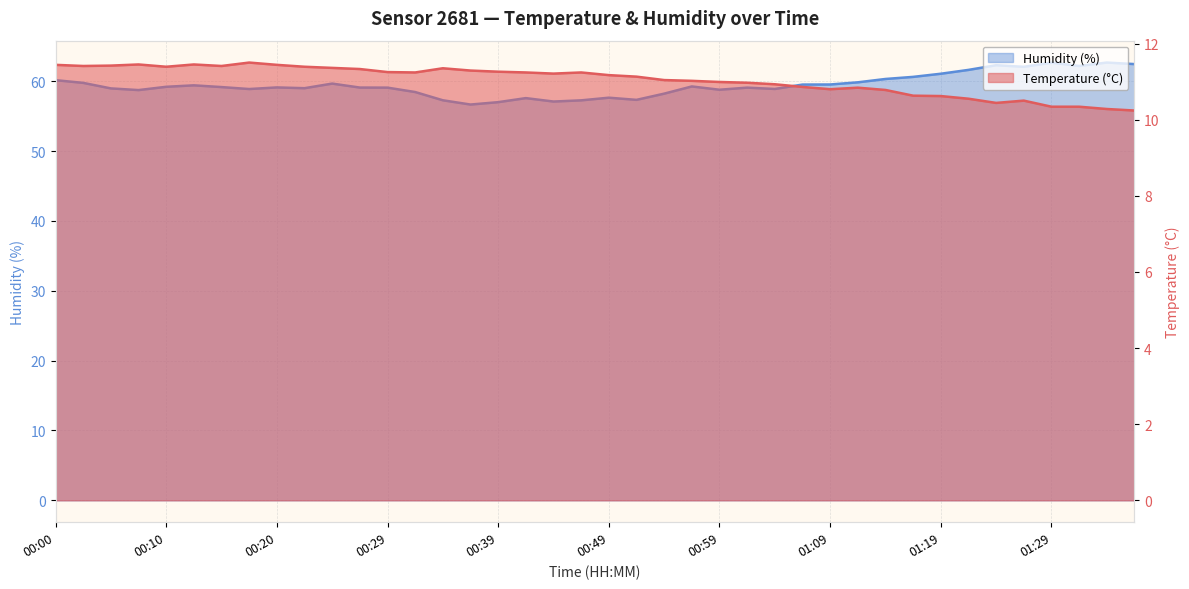

The Humidity (%) series shows 25.9 at 00:52. True or false?

False